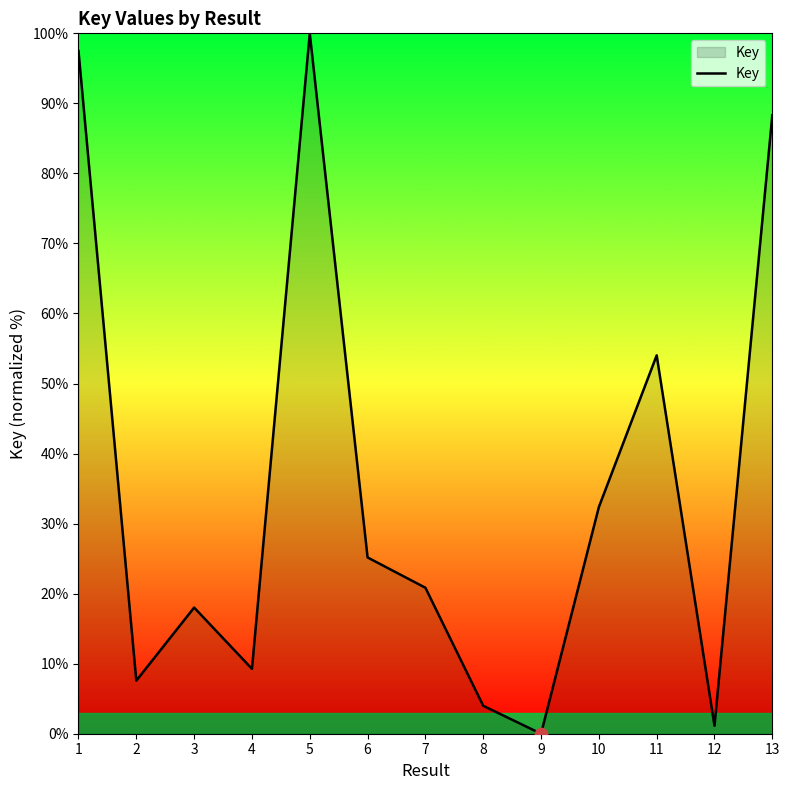

Which has a higher value, 2 or 5?

5